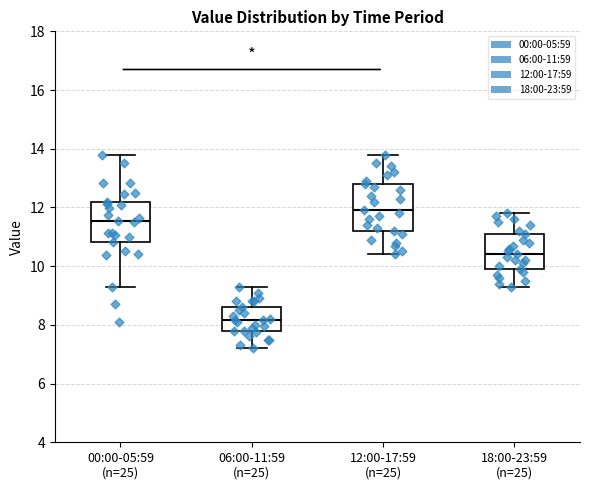

Reading left to right, read every box against the y-axis: the position of its median line, the range the box covers, and the ends of its whiskers. The values are not printed on the chart, so give them approximately, as read against the axis.

00:00-05:59 (n=25): median 11.6, box 10.8 to 12.2, whiskers 9.4 to 13.8
06:00-11:59 (n=25): median 8.2, box 7.8 to 8.6, whiskers 7.2 to 9.4
12:00-17:59 (n=25): median 12.0, box 11.2 to 12.8, whiskers 10.4 to 13.8
18:00-23:59 (n=25): median 10.4, box 10.0 to 11.2, whiskers 9.4 to 11.8